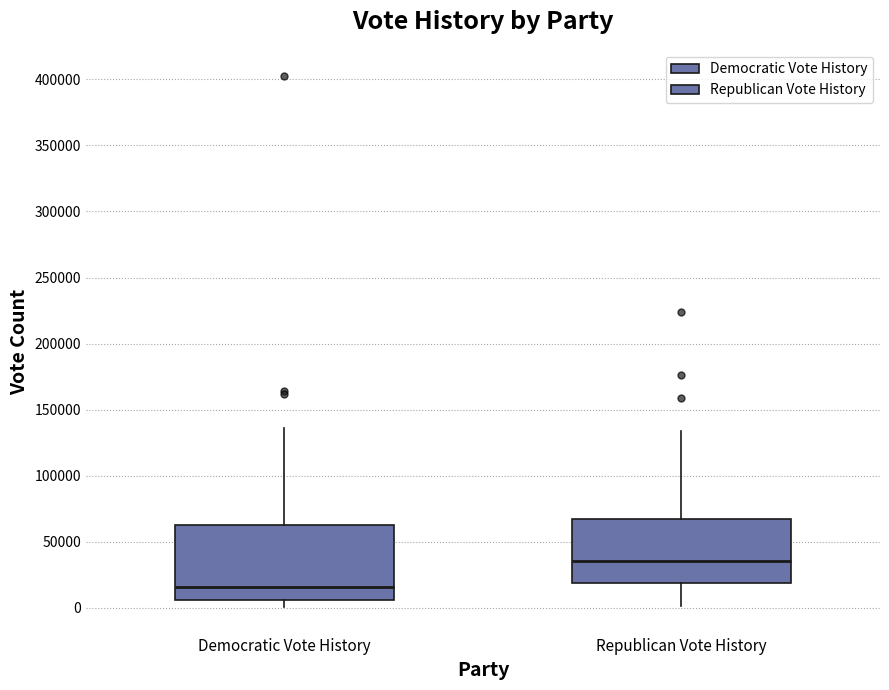

Where does the upper whisker of the box for Republican Vote History end on the y-axis? The values are not printed on the chart, so give them approximately, as read against the axis.

135000